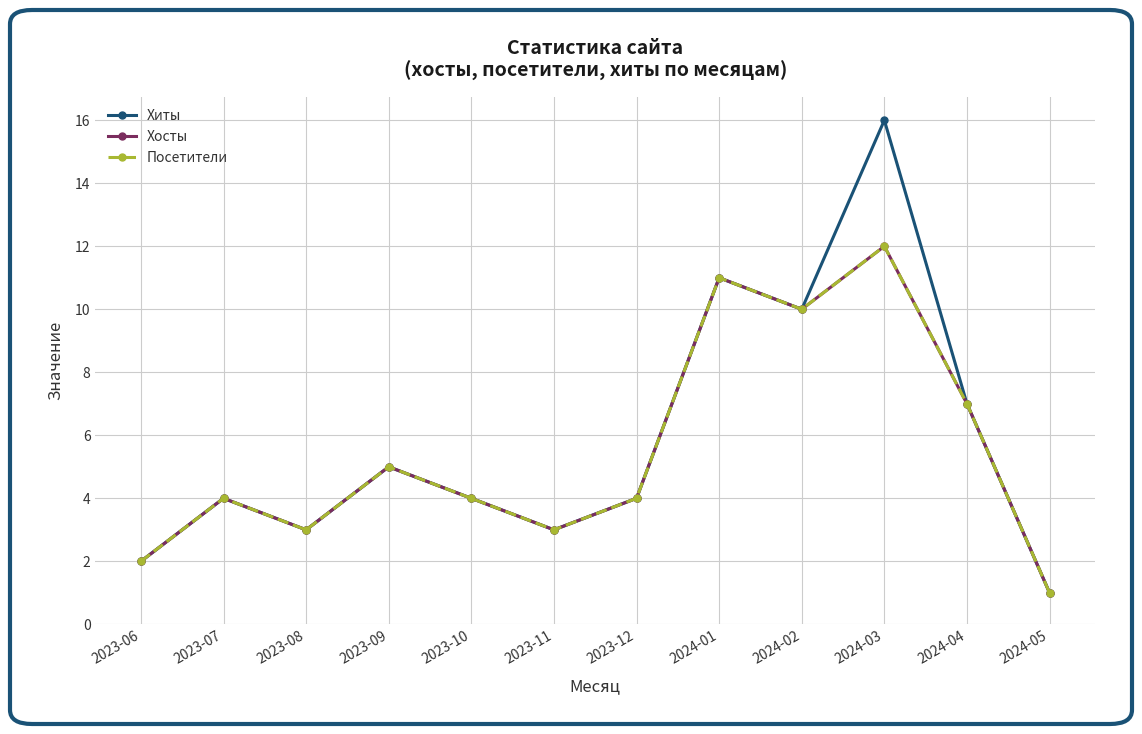

Is this an area chart (filled region under the line)?

No